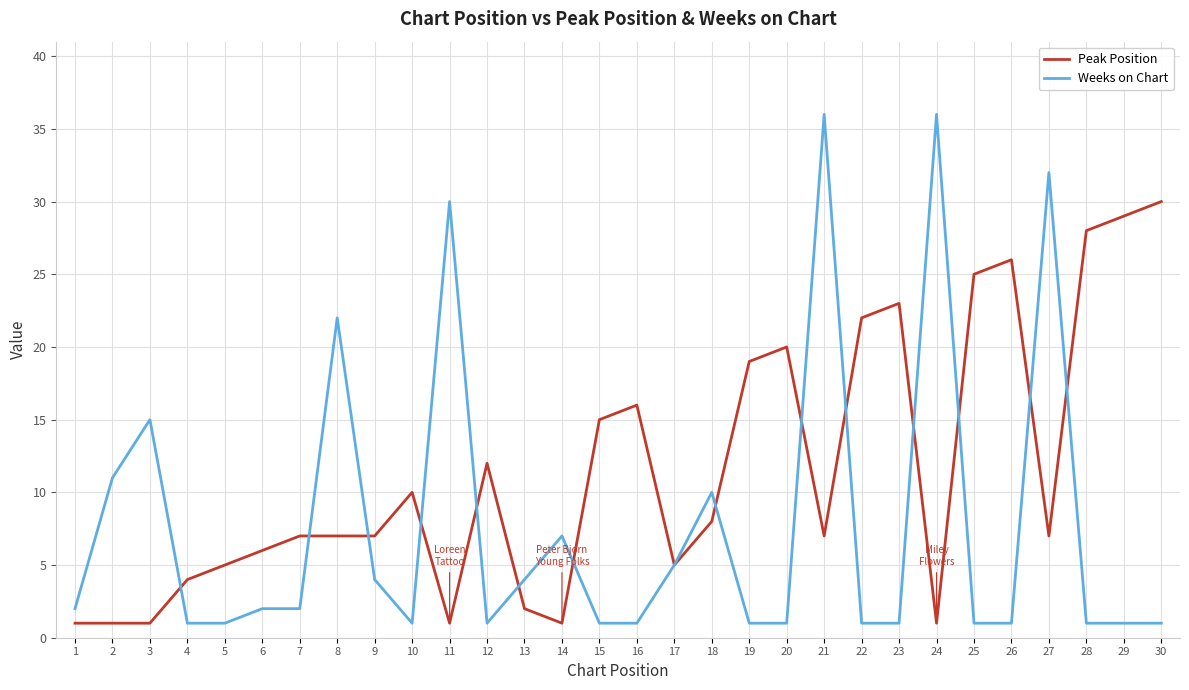

How many values in the Weeks on Chart series are below 2?

15